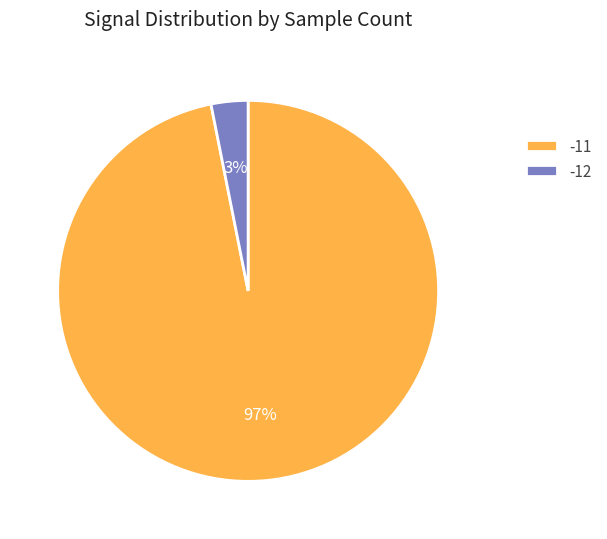

How many segments does this pie chart have?

2